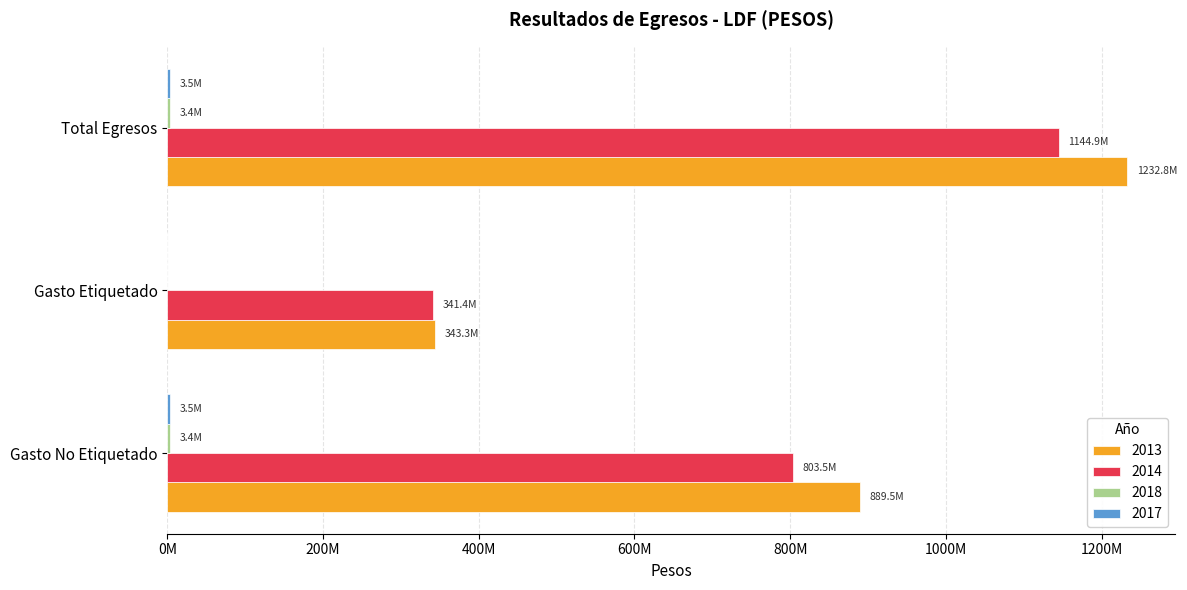

Which category has the lowest value across all series?

Gasto Etiquetado